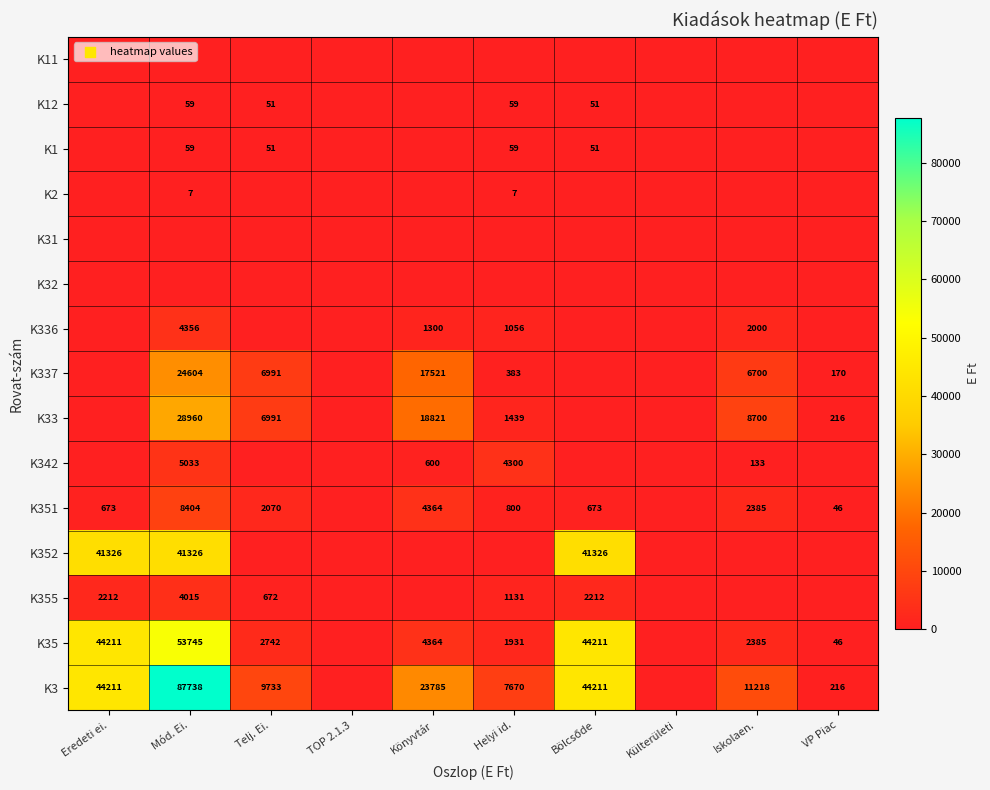

Is it true that K33 equals 43230 at Mód. Ei.?

False